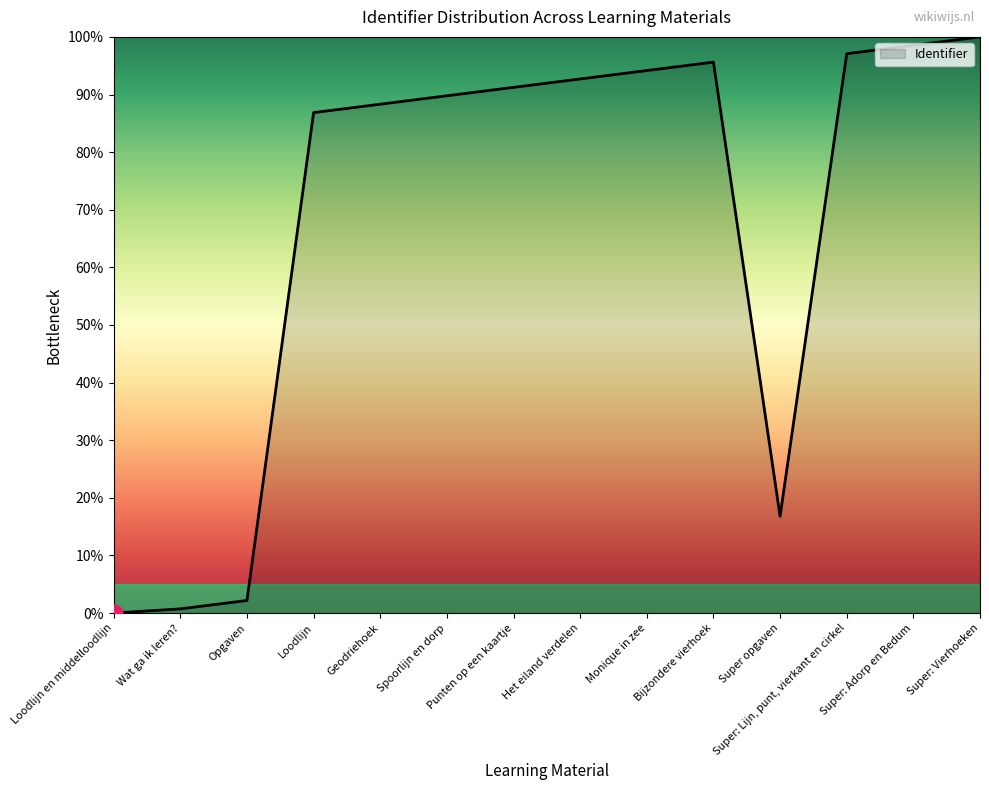

List the labels in order of value, smallest first.

Loodlijn en middelloodlijn, Wat ga ik leren?, Opgaven, Super opgaven, Loodlijn, Geodriehoek, Spoorlijn en dorp, Punten op een kaartje, Het eiland verdelen, Monique in zee, Bijzondere vierhoek, Super: Lijn, punt, vierkant en cirkel, Super: Adorp en Bedum, Super: Vierhoeken